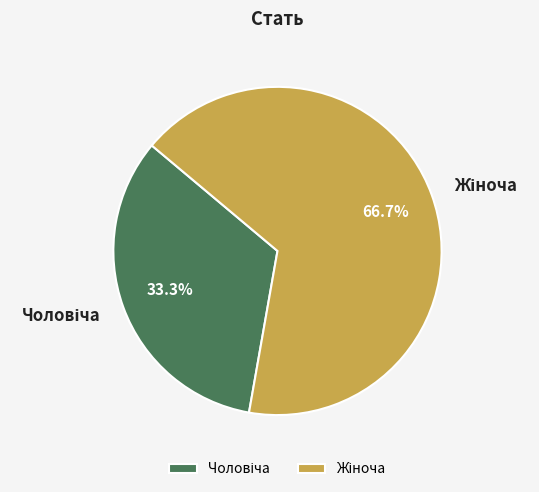

How many slices are in this pie chart?

2